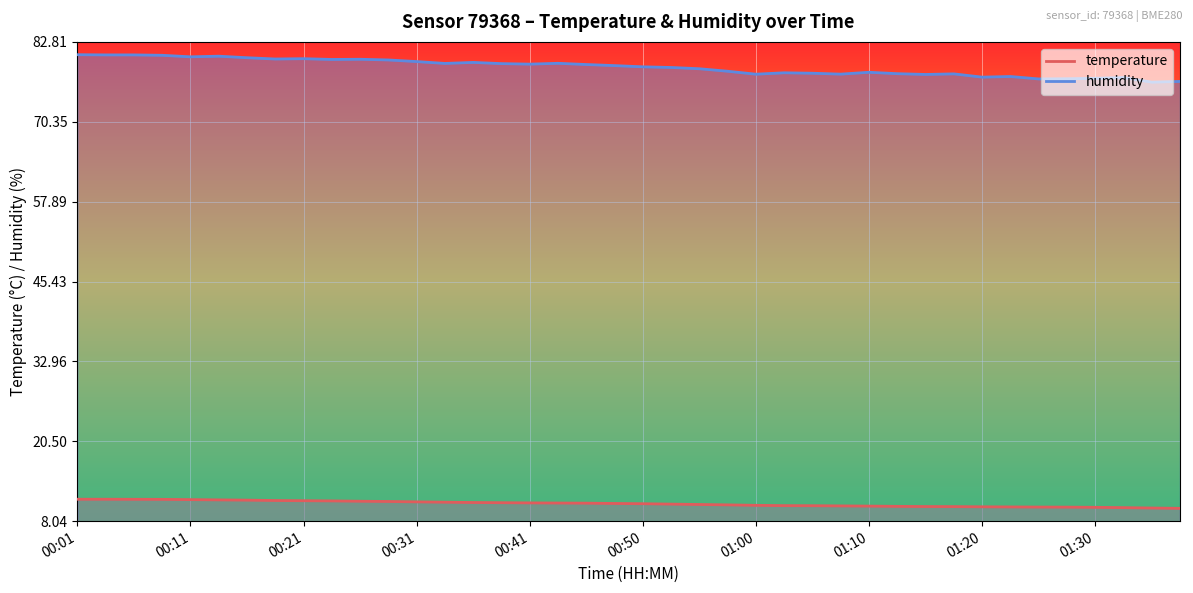

At which category does the chart reach its peak across all series?

00:01